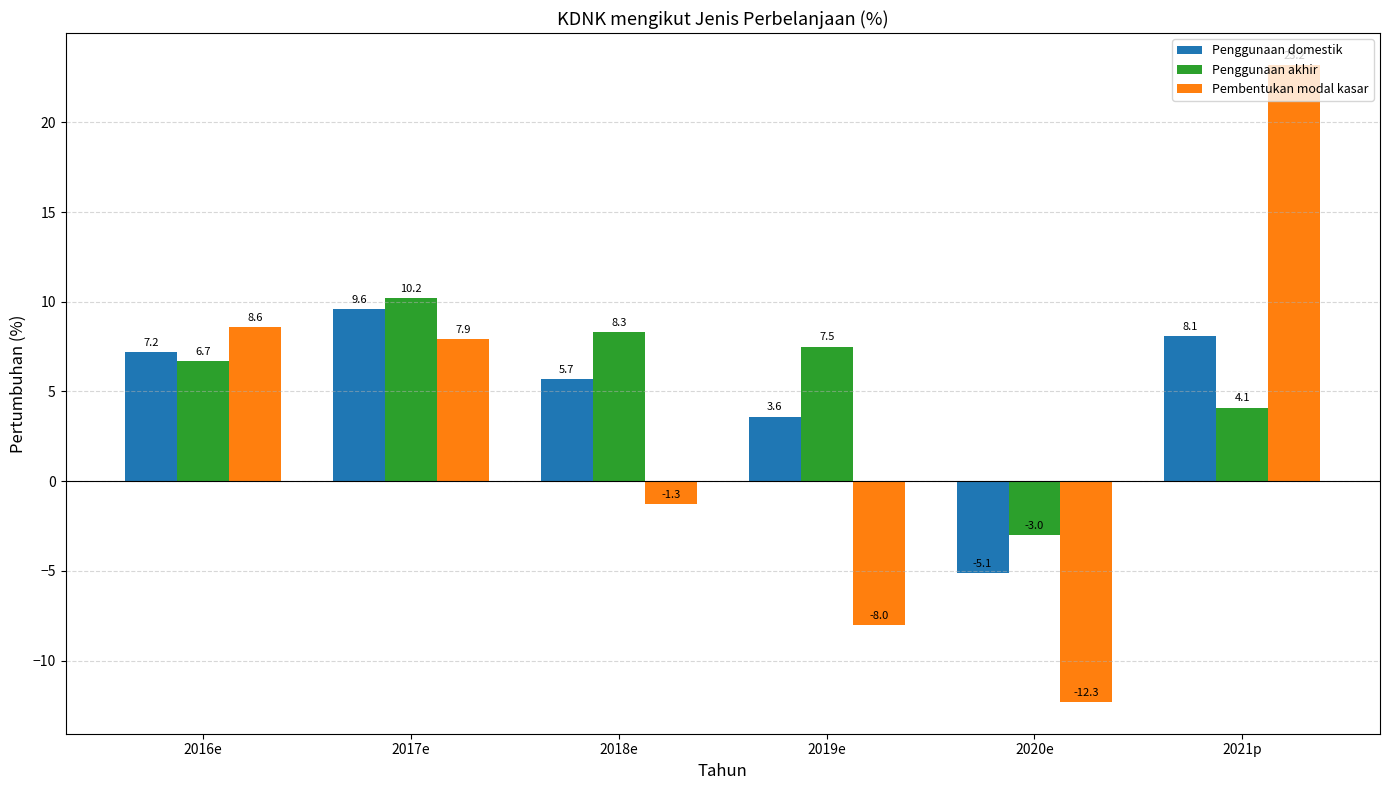

Is it true that Pembentukan modal kasar equals -8.0 at 2019e?

True